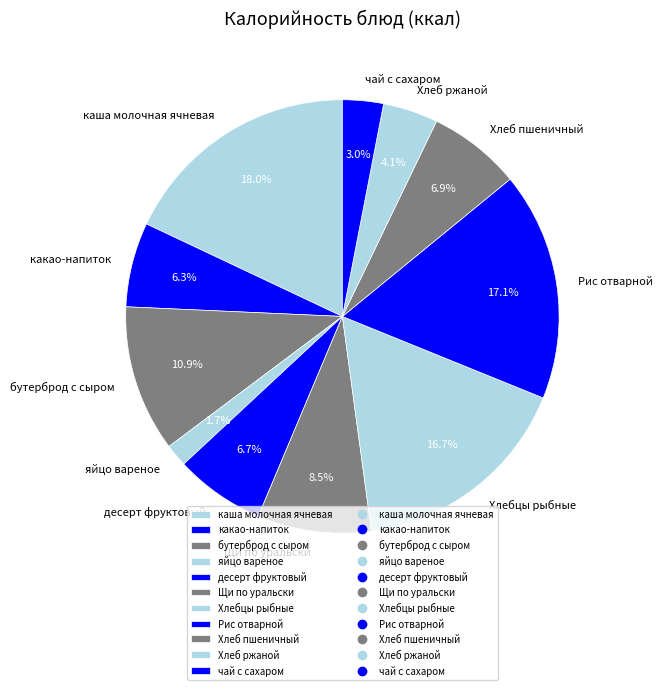

True or false: яйцо вареное accounts for 2% of the total.

True